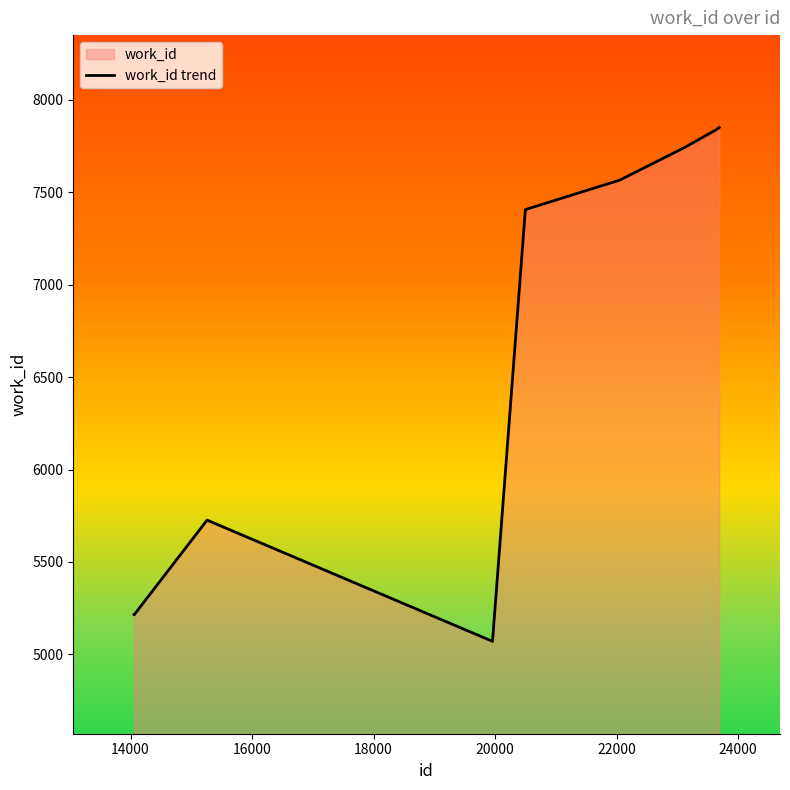

How many points are higher than both their immediate neighbors (excluding endpoints)?

1